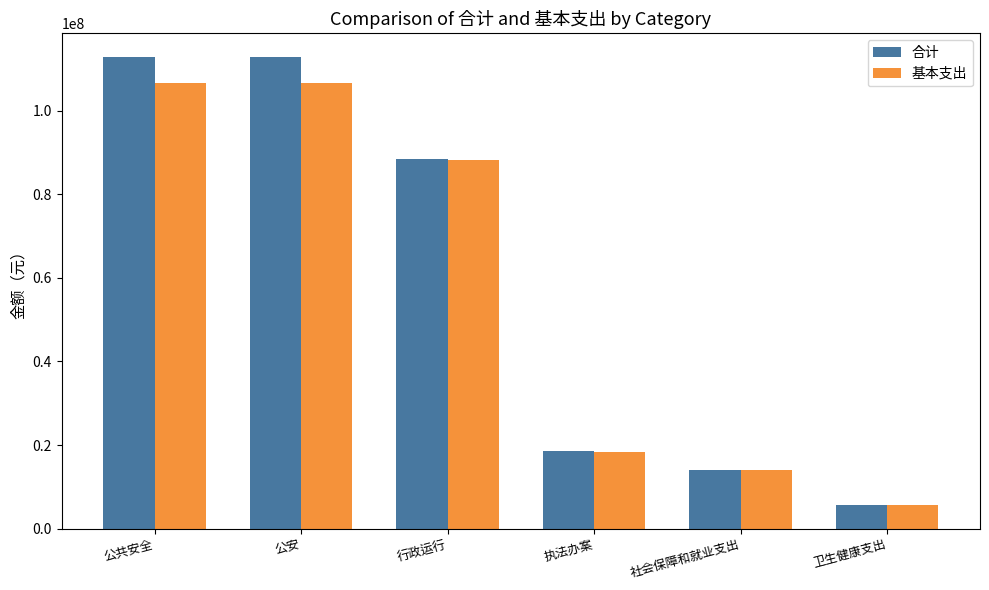

True or false: 基本支出 has a value of 14104984.7 at 社会保障和就业支出.

True